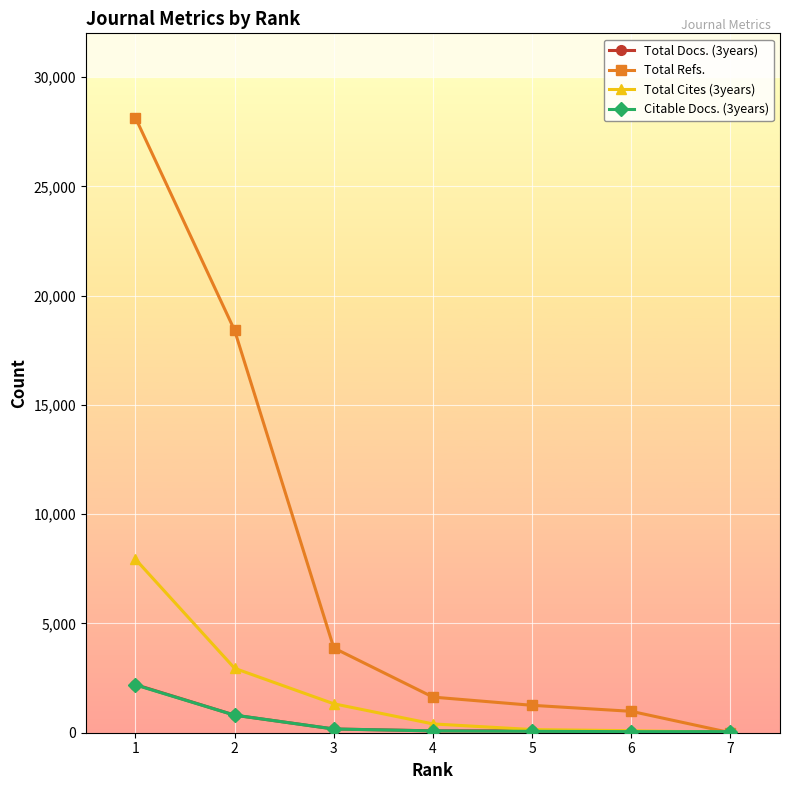

What is the greatest value displayed?

28137